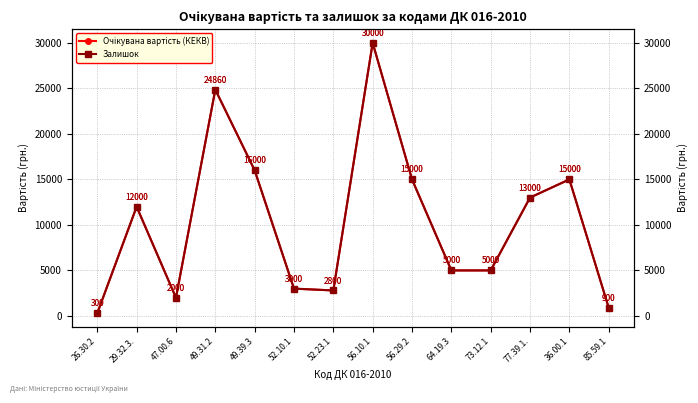

Between 47.00.6 and 64.19.3, which series saw the biggest shift?

Очікувана вартість (КЕКВ)